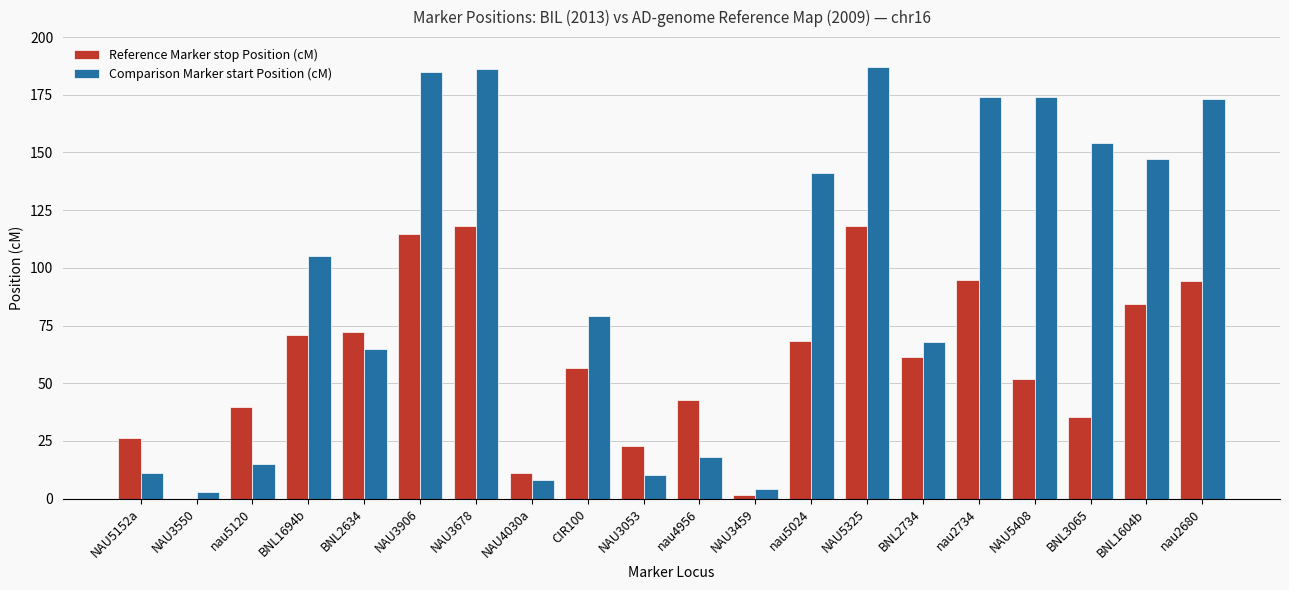

The Reference Marker stop Position (cM) series shows 26.4 at NAU5152a. True or false?

True